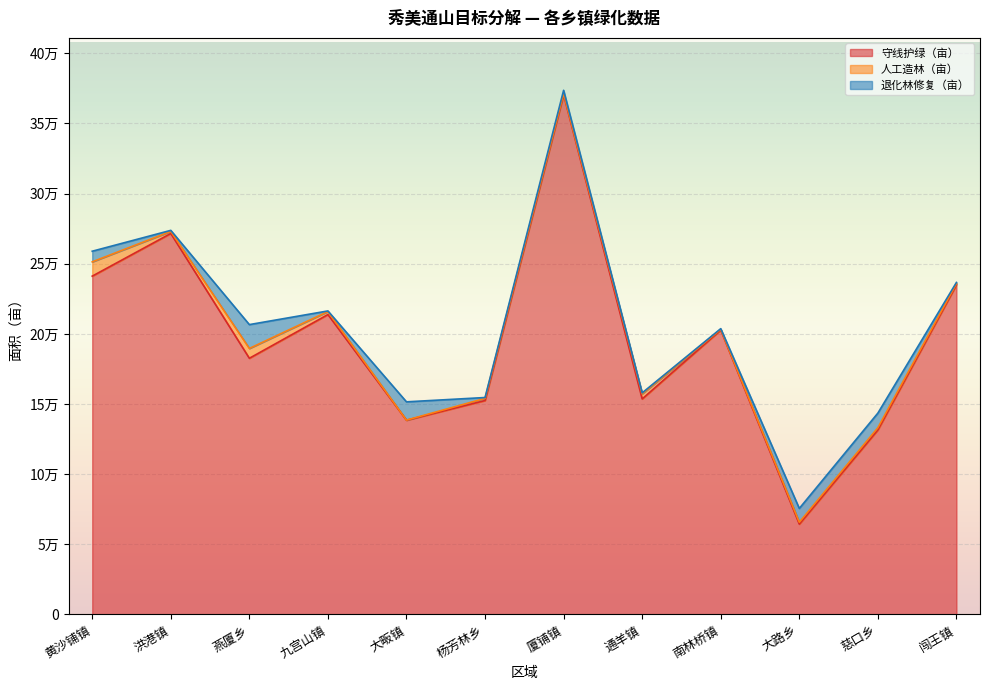

List the series in order of their peak value, highest first.

守线护绿（亩）, 退化林修复（亩）, 人工造林（亩）